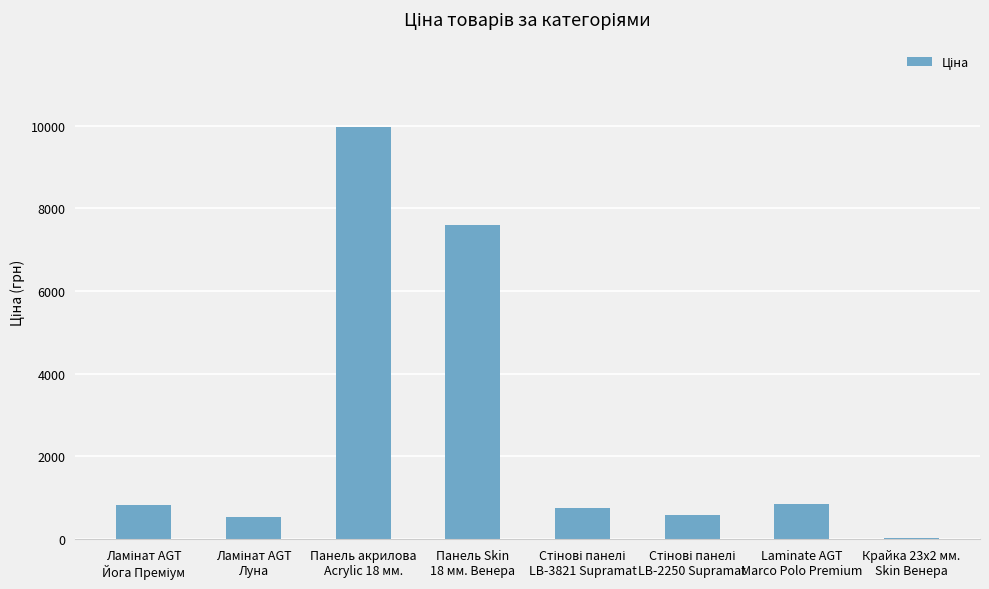

What is the sum of all values?

21146.1